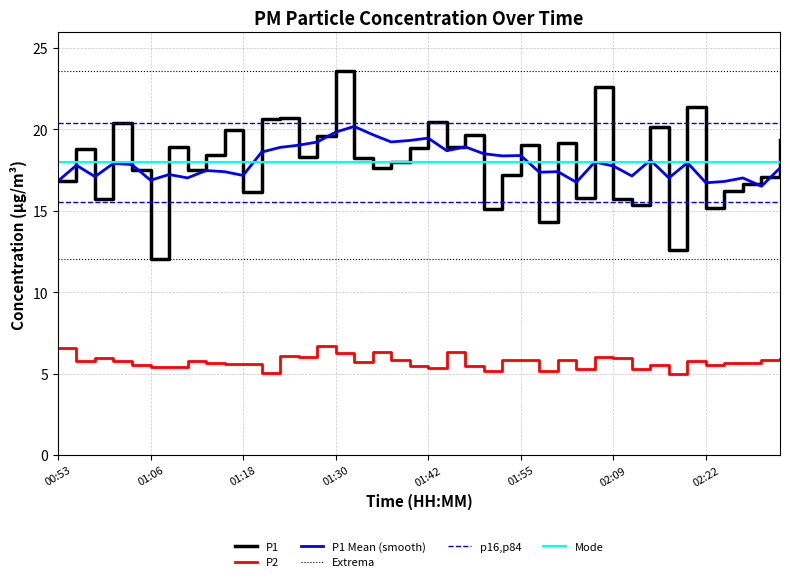

What is the difference between the P1 values at 01:33 and 01:45?

0.7